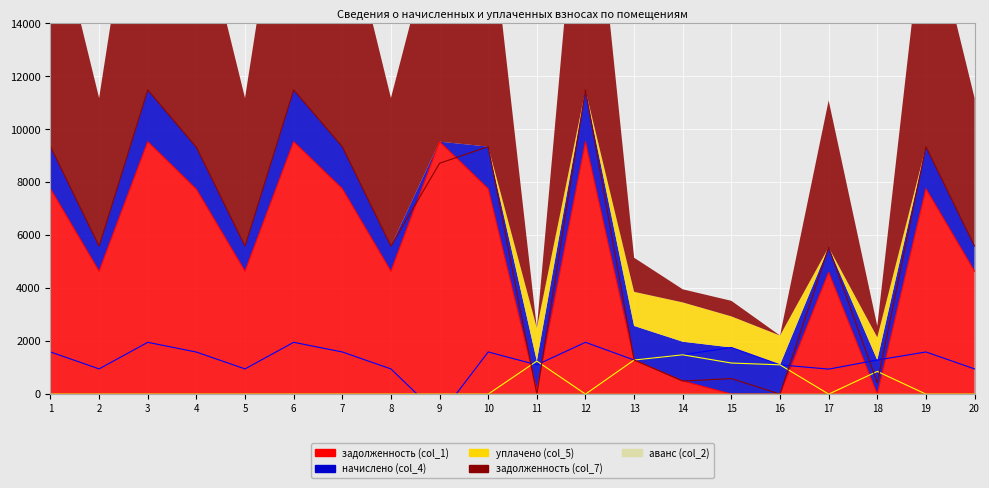

What is the difference between the highest and lowest values at 11?

1246.9